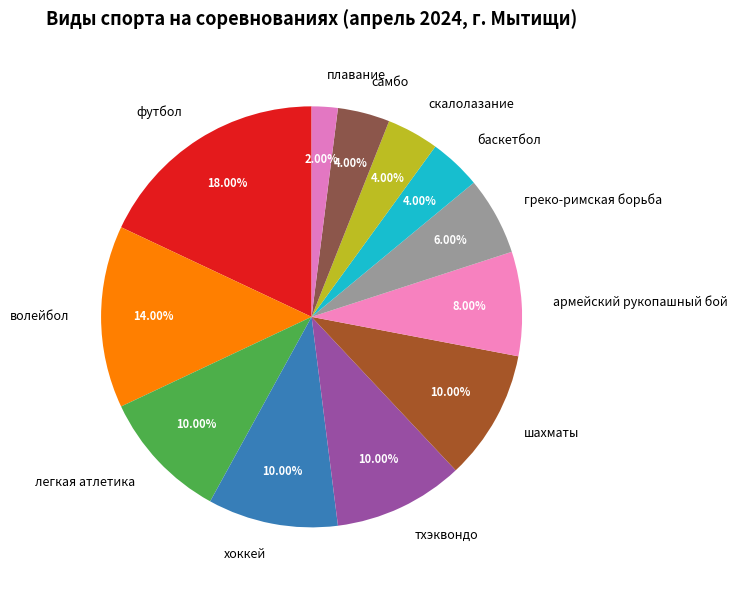

To the nearest percent, what is the combined percentage of скалолазание and баскетбол?

8%